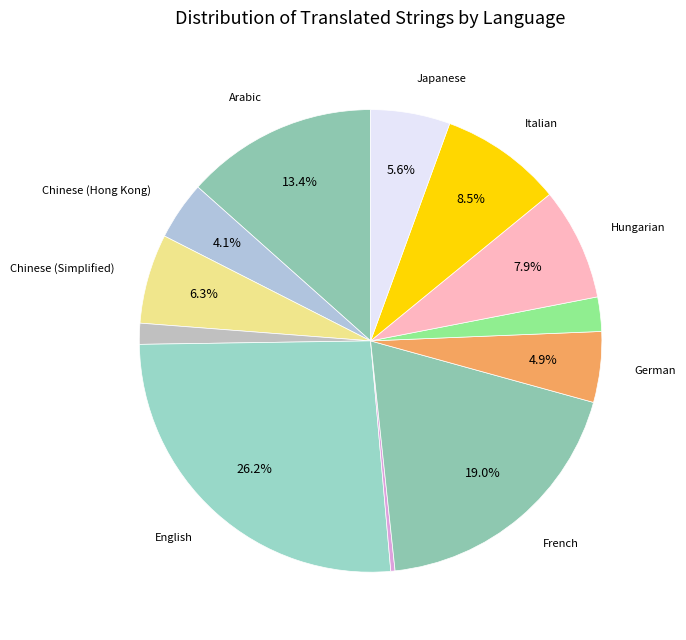

How many slices are in this pie chart?

12